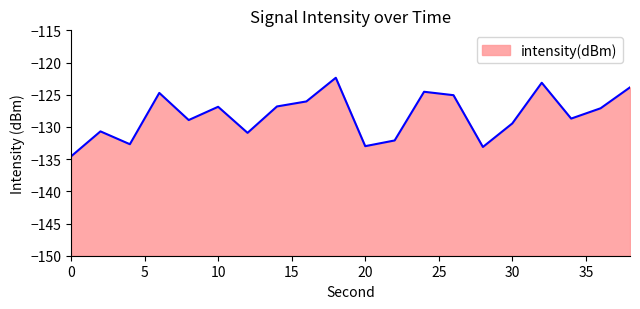

Where is the first local maximum?

2